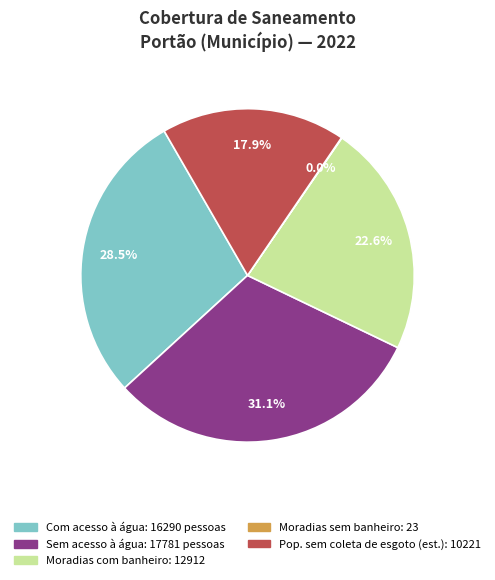

Is there any slice that represents more than half of the pie?

No